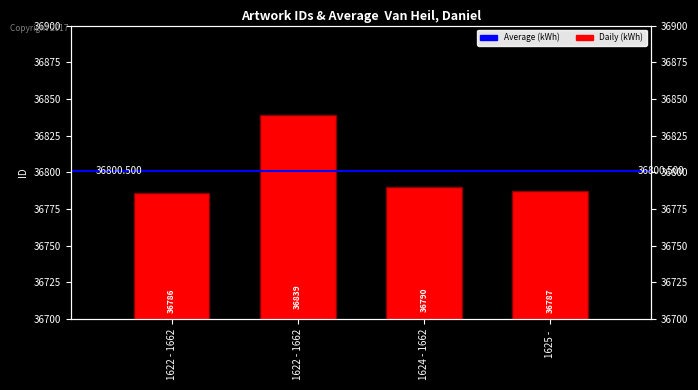

Rank the categories by value from highest to lowest.

1622 - 1662, 1624 - 1662, 1625 - , 1622 - 1662